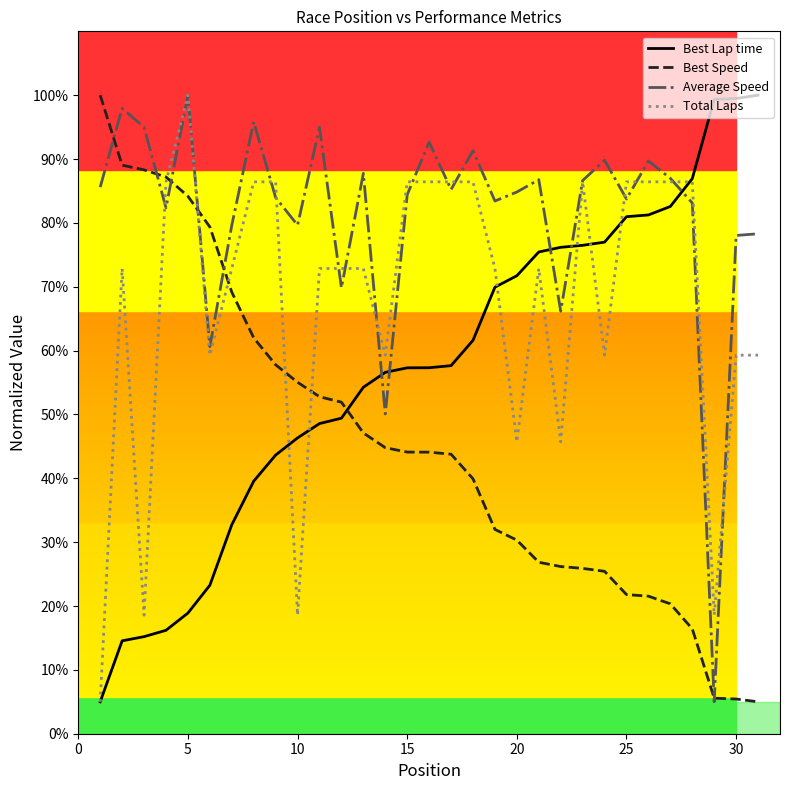

What is the maximum value for Best Lap time?

100.0